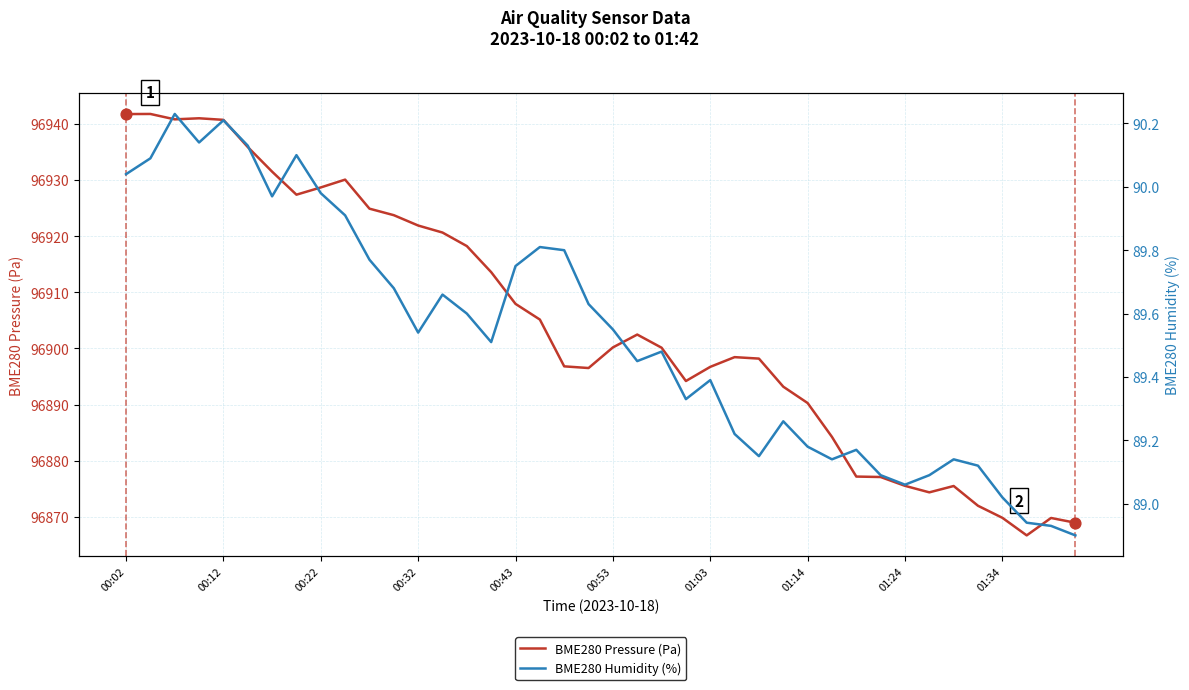

Which series has the largest total across all categories?

BME280 Pressure (Pa)